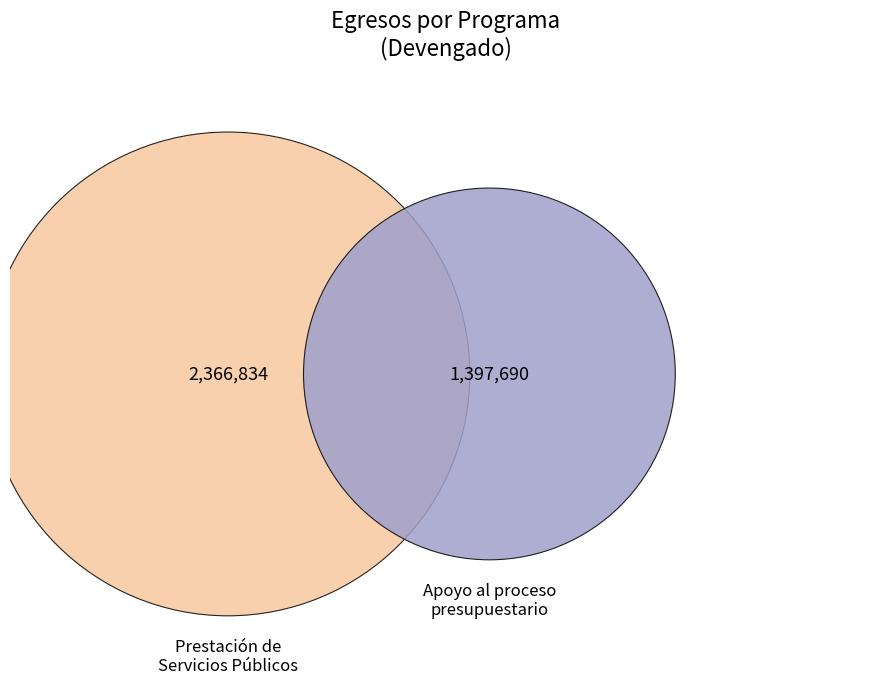

To the nearest percent, what is the difference between the Apoyo al proceso presupuestario y para mejorar and Prestación de Servicios Públicos slice percentages?

26%